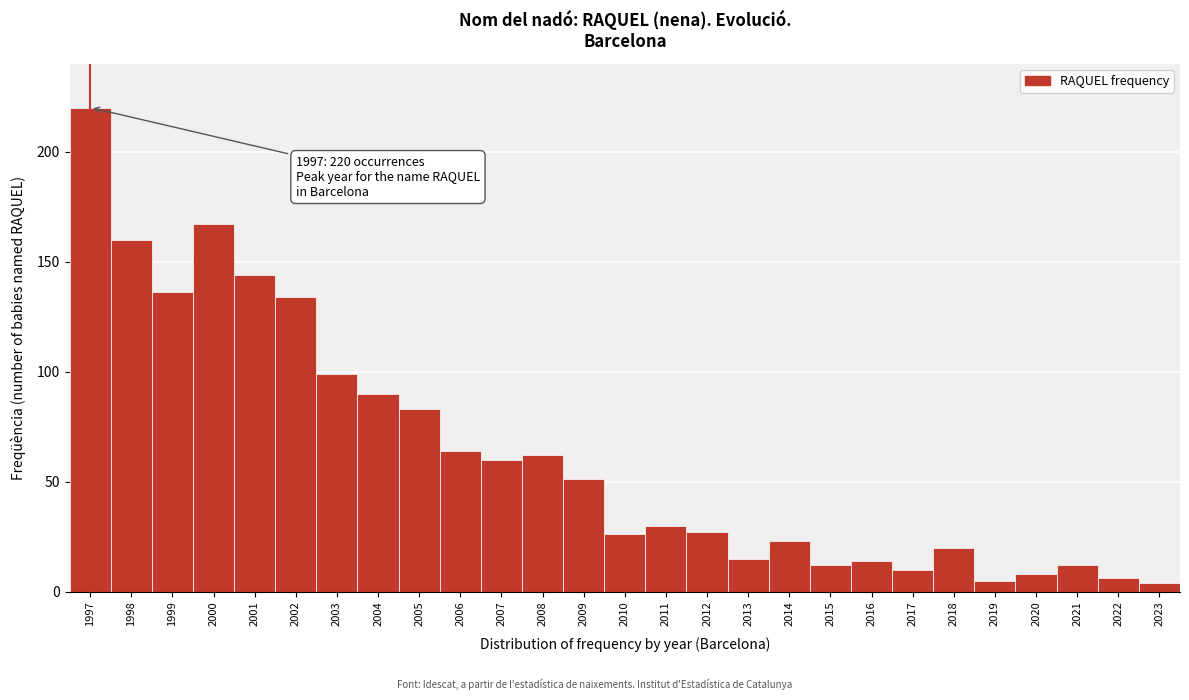

Over which range of the x-axis is the bar tallest?

1996.5 to 1997.5